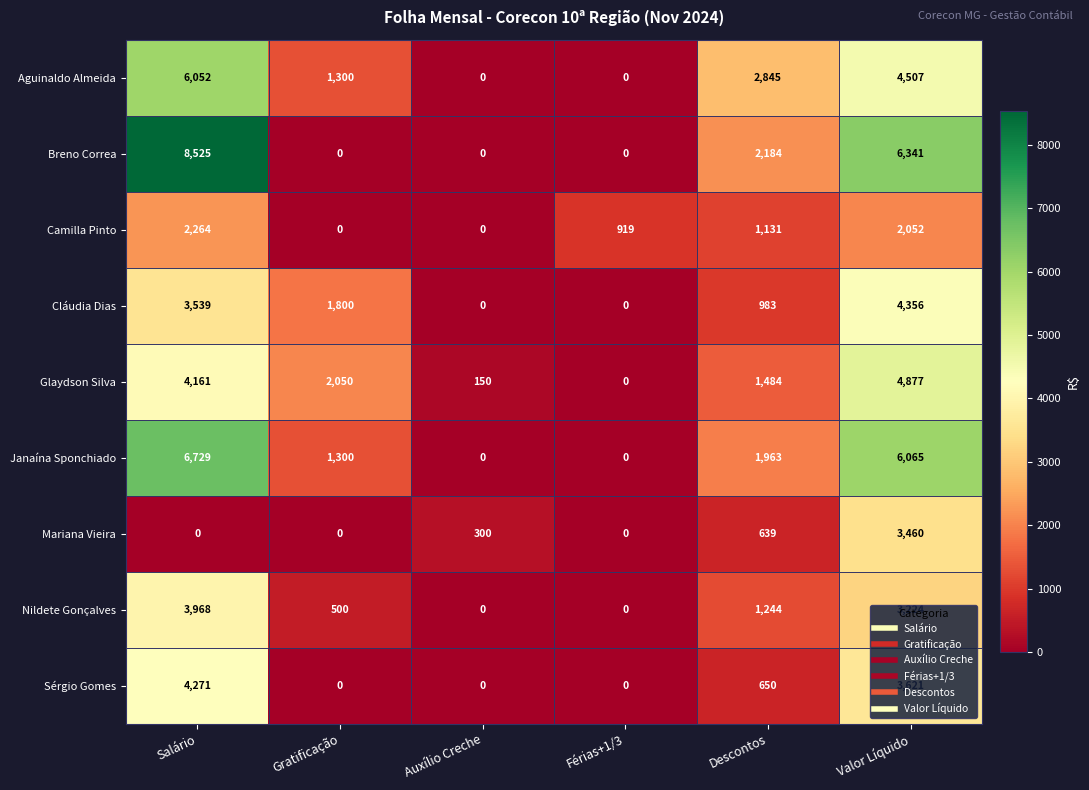

What is the greatest value displayed?

8525